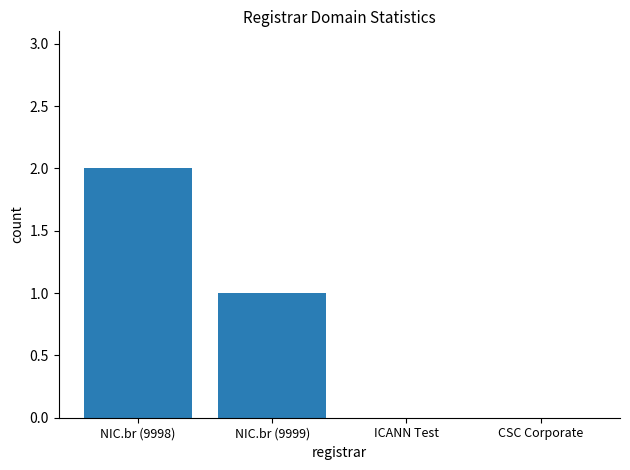

How many data points does each series have?

4